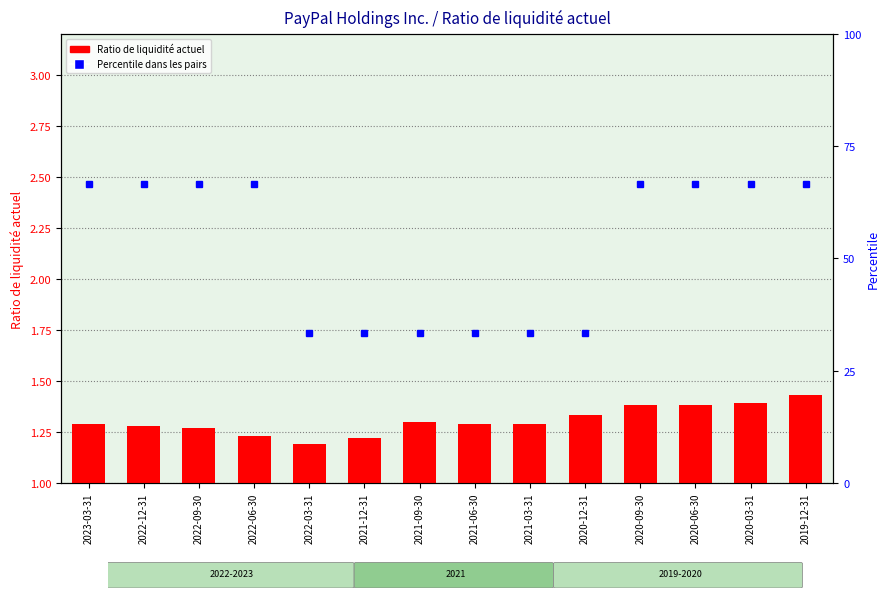

Between 2020-06-30 and 2021-03-31, which is larger?

2020-06-30